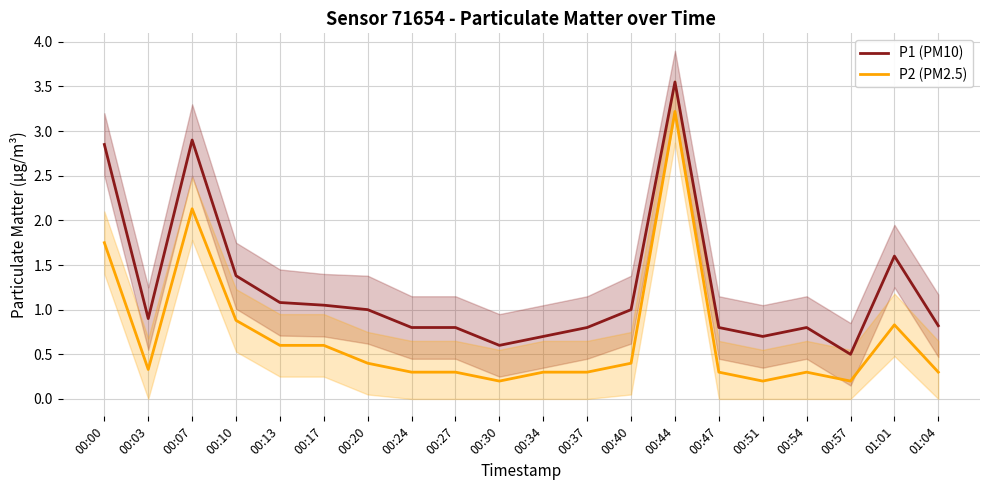

At how many categories does at least one series exceed 1?

7